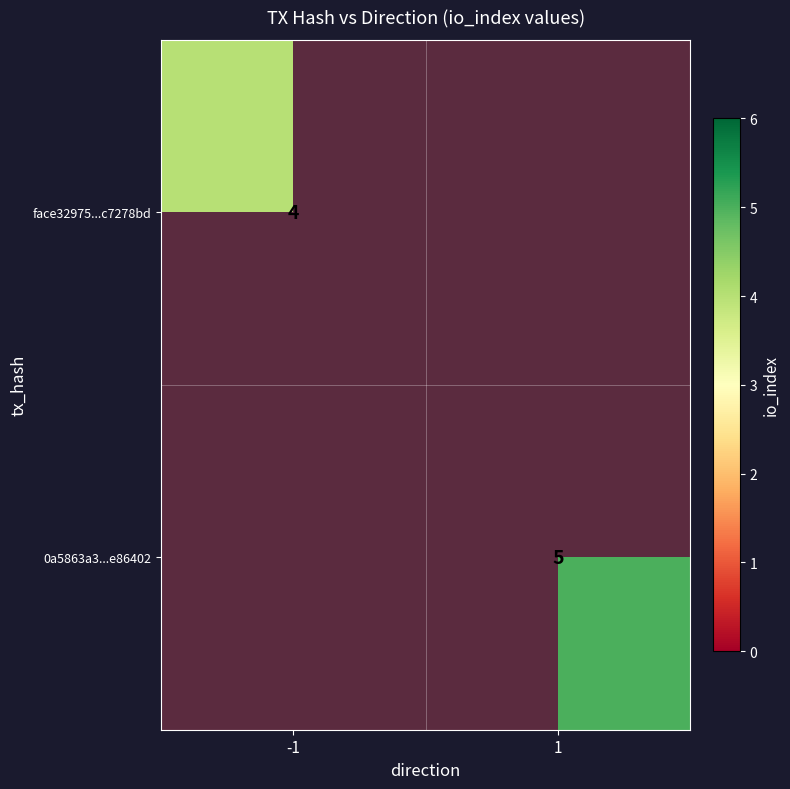

The value of 0a5863a3...e86402 at 1 is 5. True or false?

True